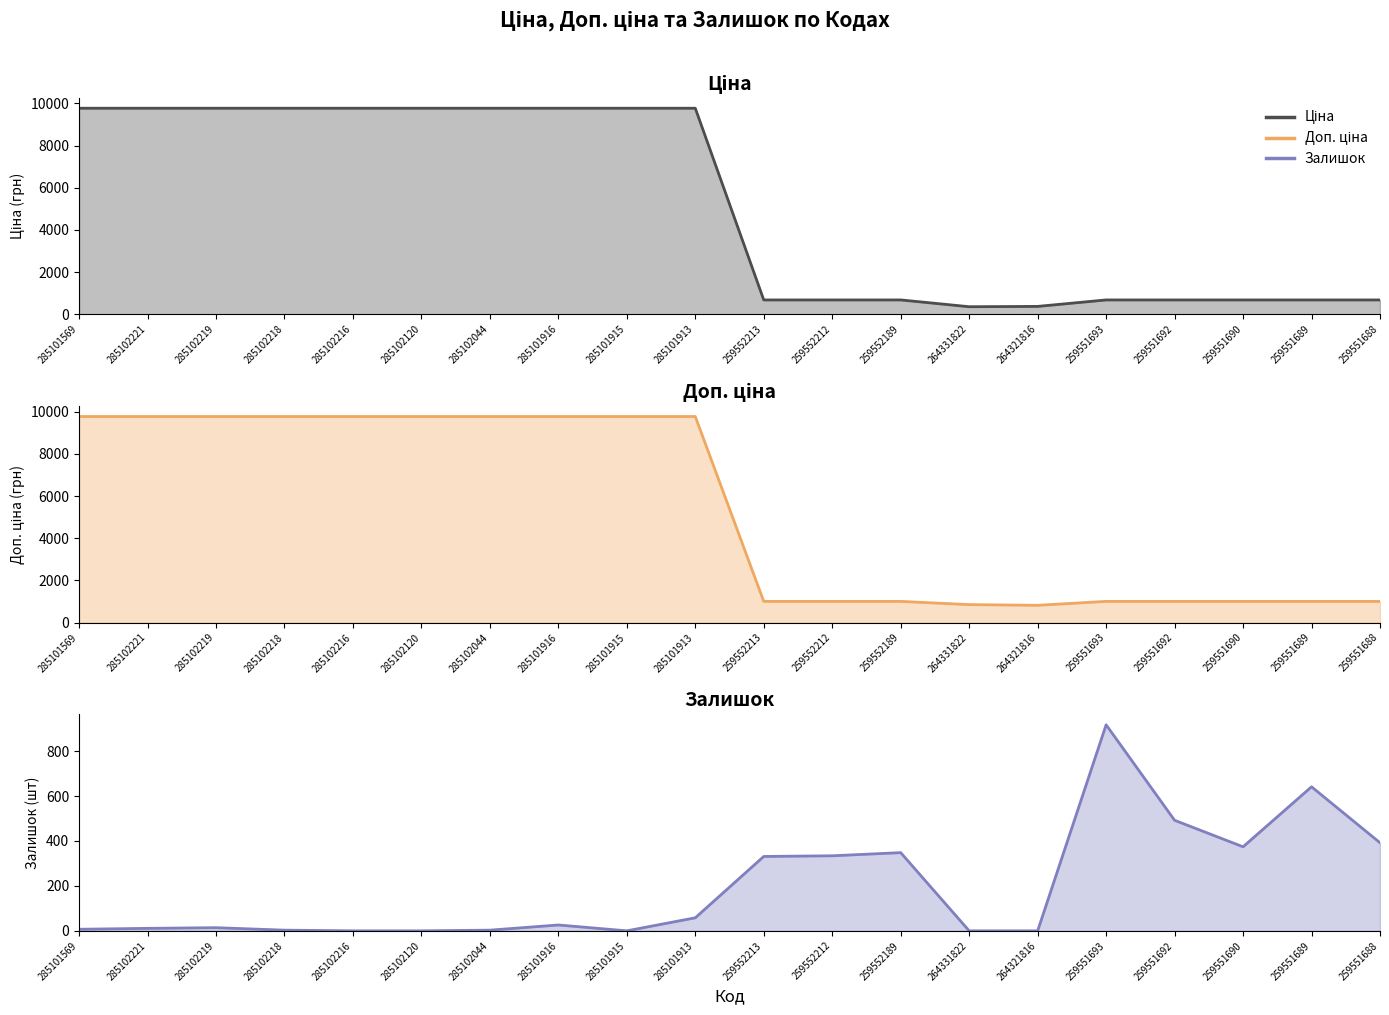

Where is Доп. ціна nearest to the value 5296?

259552213